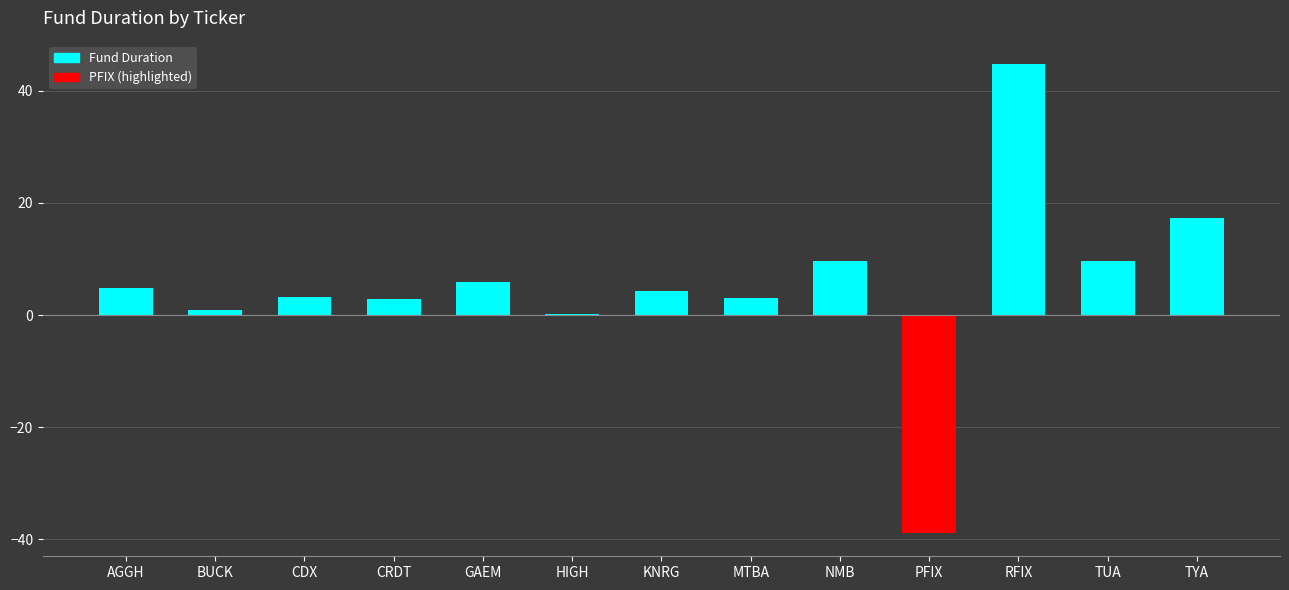

What is the sum of all values?

67.6